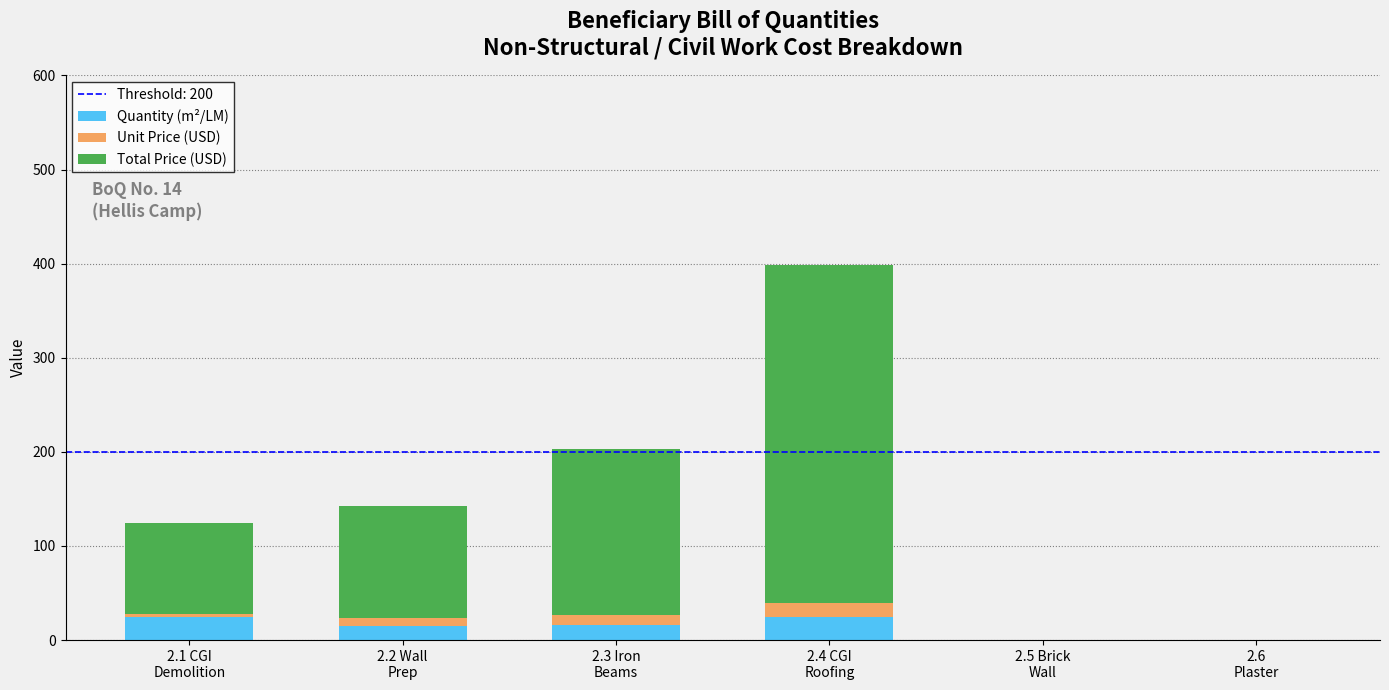

The Quantity (m²/LM) series shows 0 at 2.6
Plaster. True or false?

True